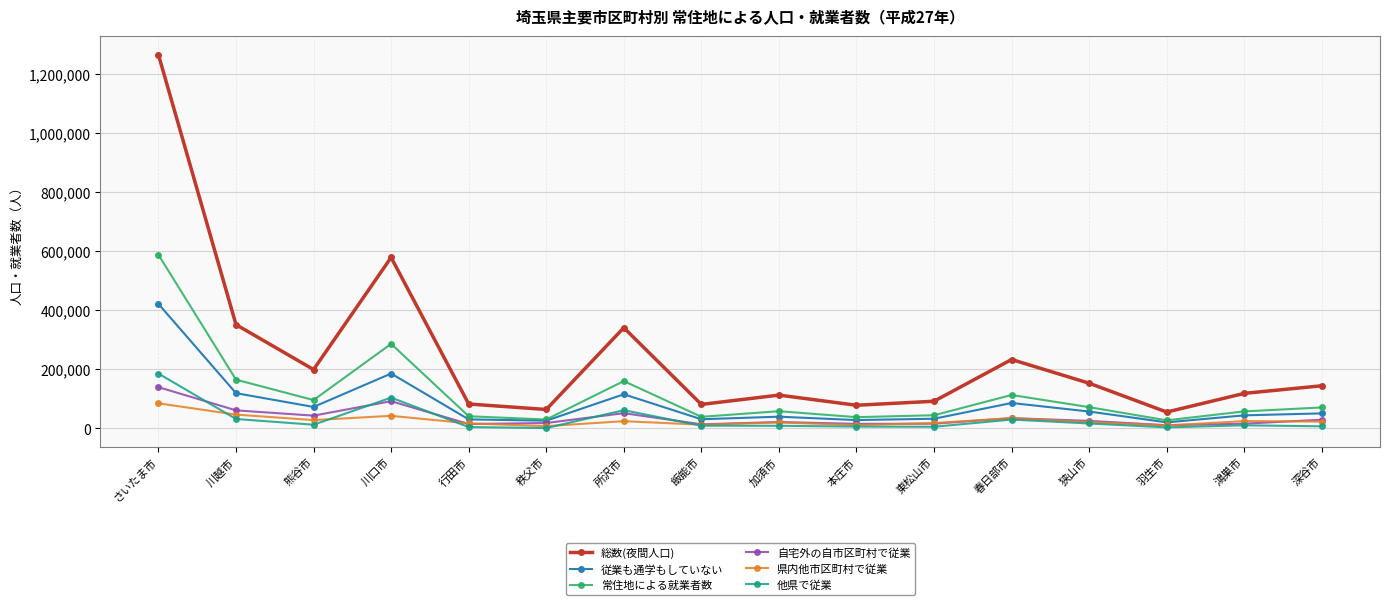

True or false: 総数(夜間人口) and 常住地による就業者数 cross at least once.

False